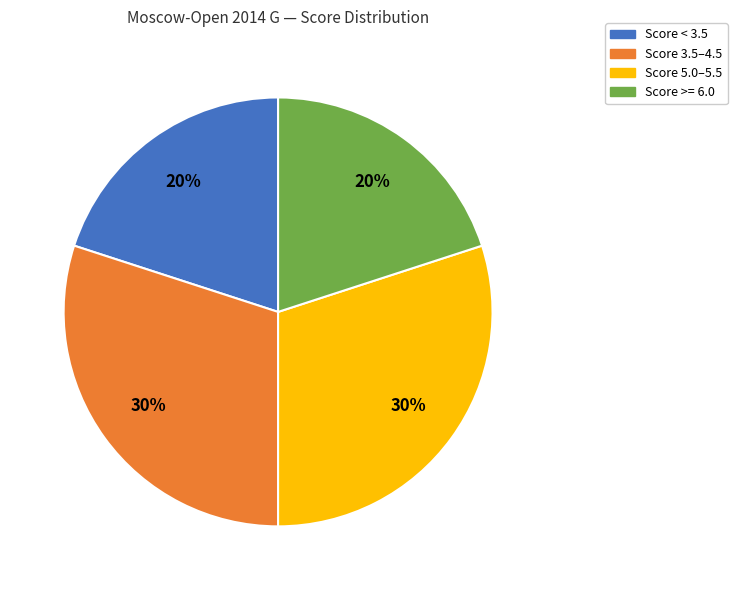

The Score 3.5–4.5 slice represents 30% of the pie. True or false?

True